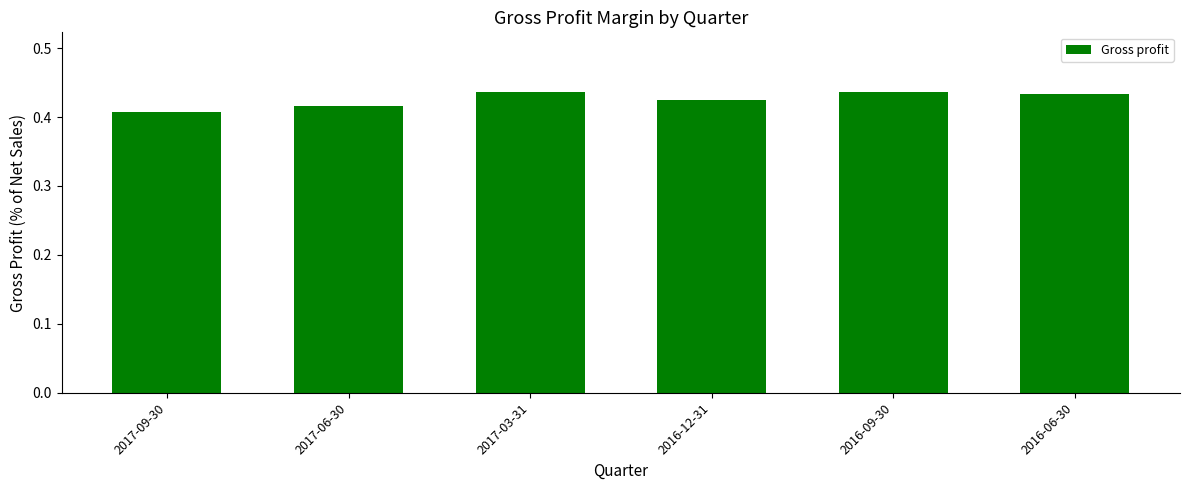

What is the label of the 6th bar from the left?

2016-06-30